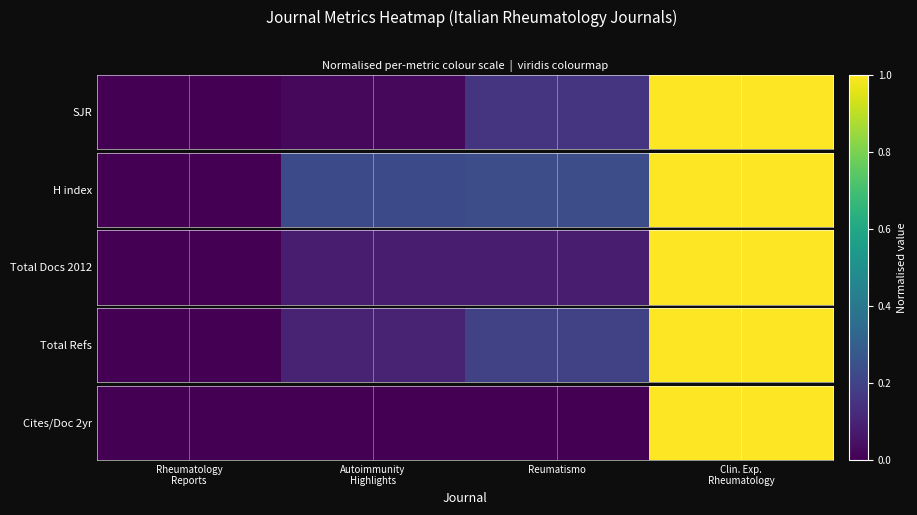

Which has a higher value, Reumatismo or Autoimmunity
Highlights?

Reumatismo